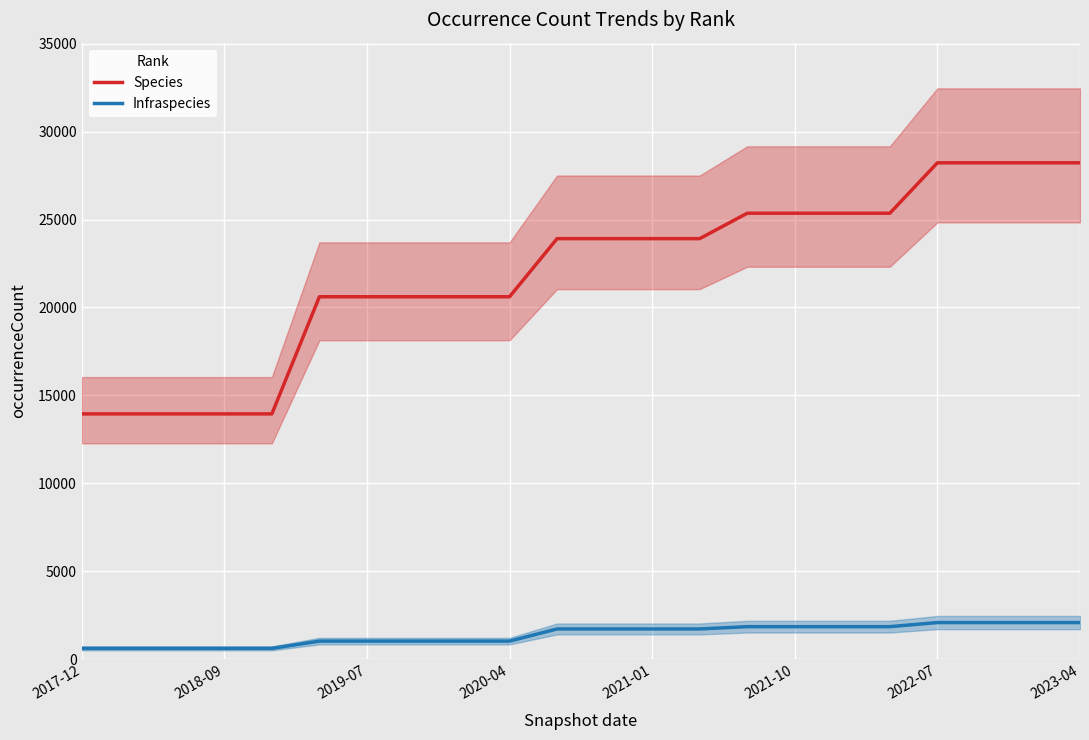

Which series has the widest spread of values?

Species